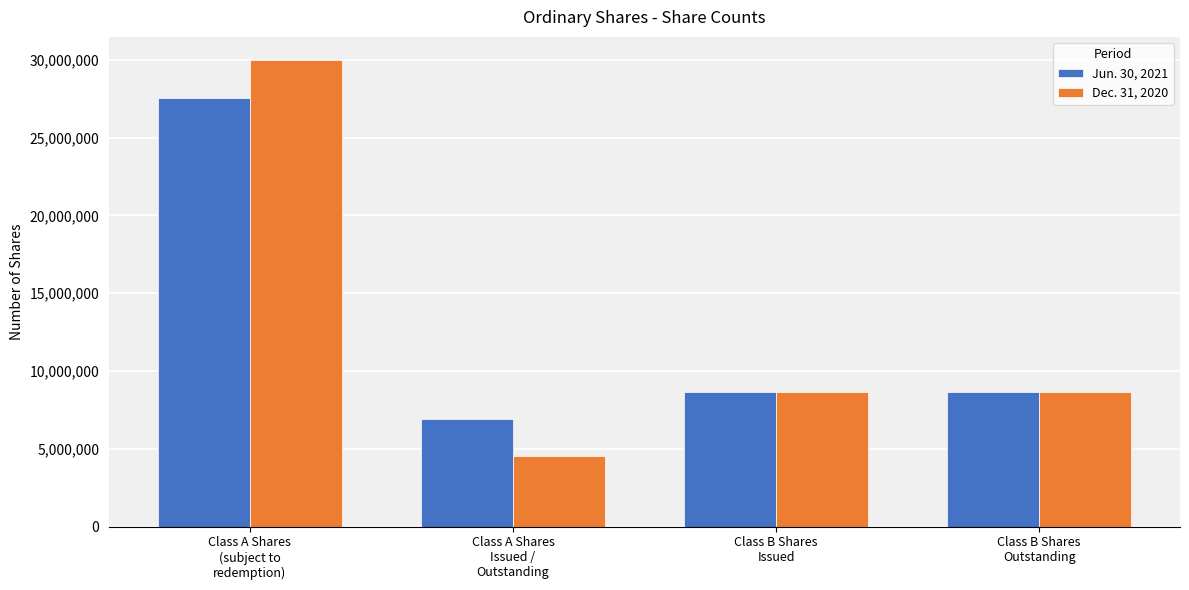

What is the sum of the Jun. 30, 2021 values at Class A Shares
Issued /
Outstanding and Class B Shares
Outstanding?

15565885